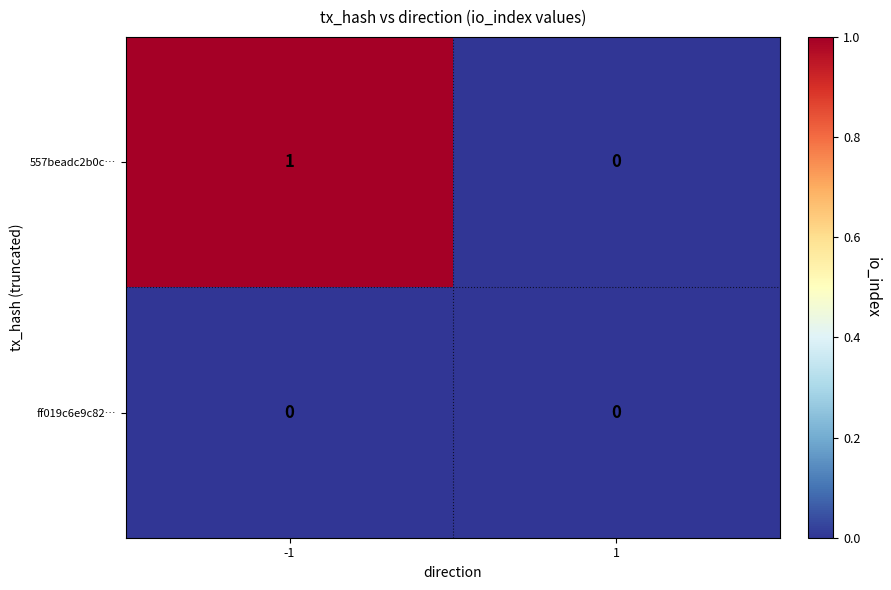

Which series has the widest spread of values?

557beadc2b0c…